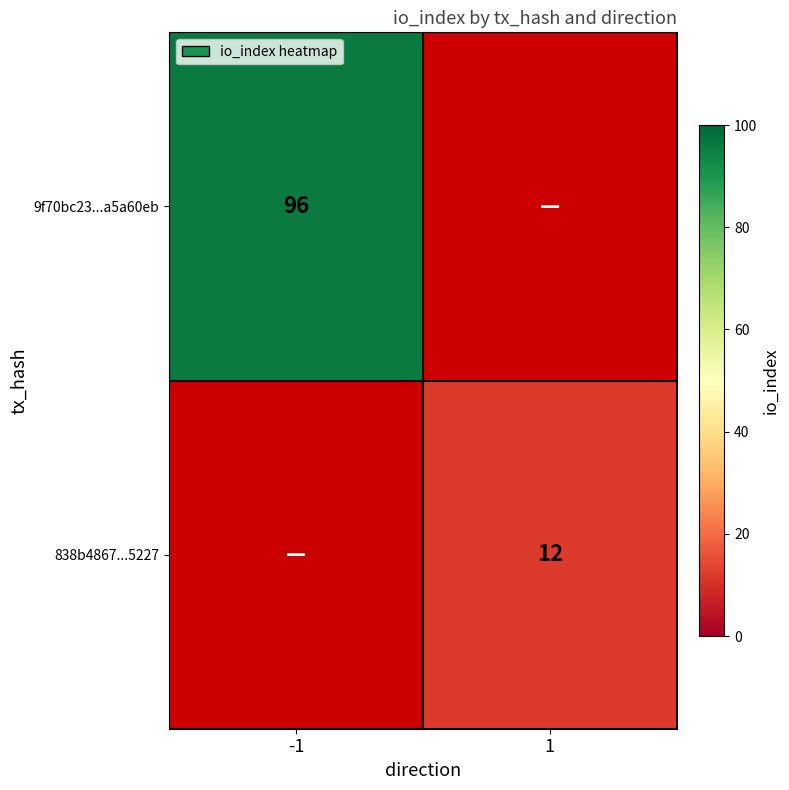

True or false: 838b4867...5227 has a value of 8 at 1.

False